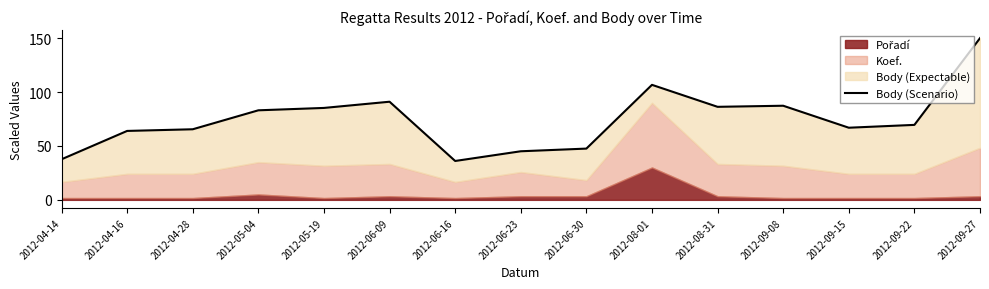

What is the label of the 10th point from the left?

2012-08-01